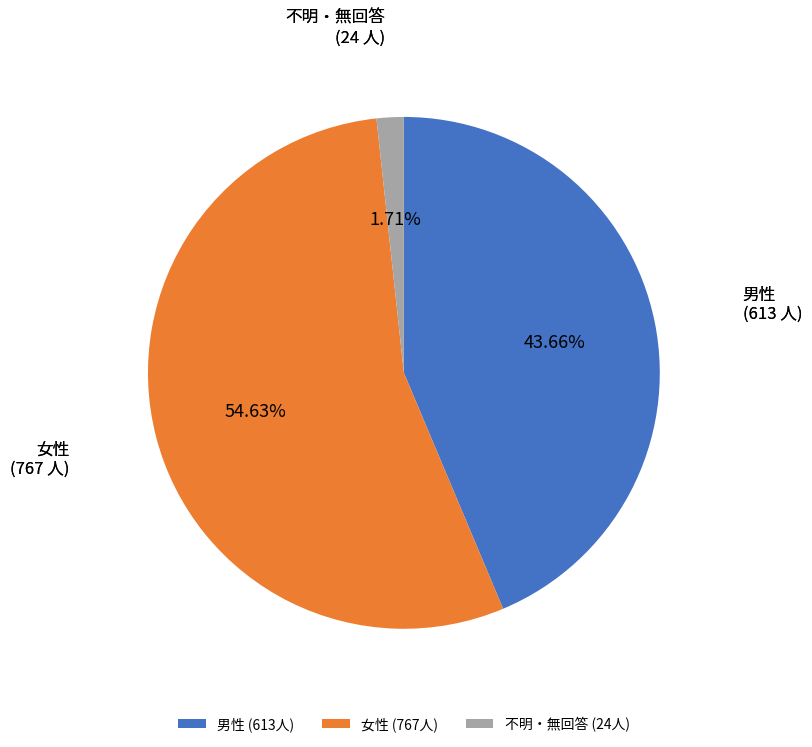

Does 不明・無回答 account for over 50% of the chart?

No